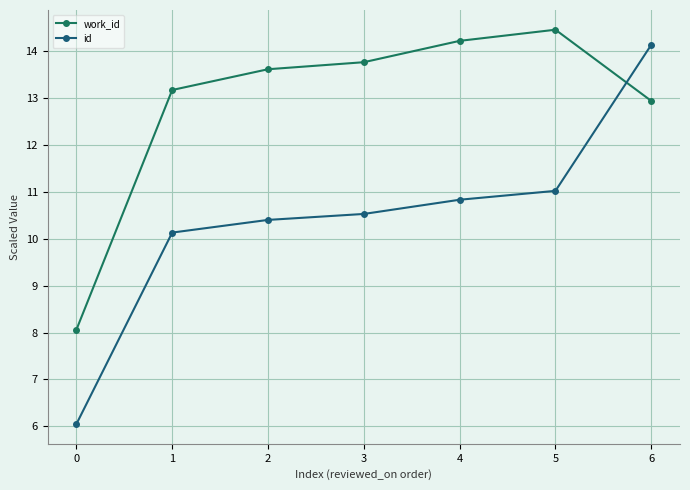

True or false: id and work_id intersect in this chart.

True